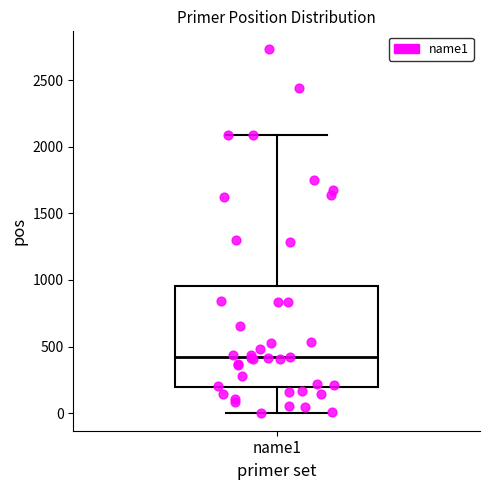

Read this box plot against the y-axis: the position of the median line, the range covered by the box, and the ends of both whiskers. The values are not printed on the chart, so give them approximately, as read against the axis.

median 400, box 200 to 950, whiskers 0 to 2100